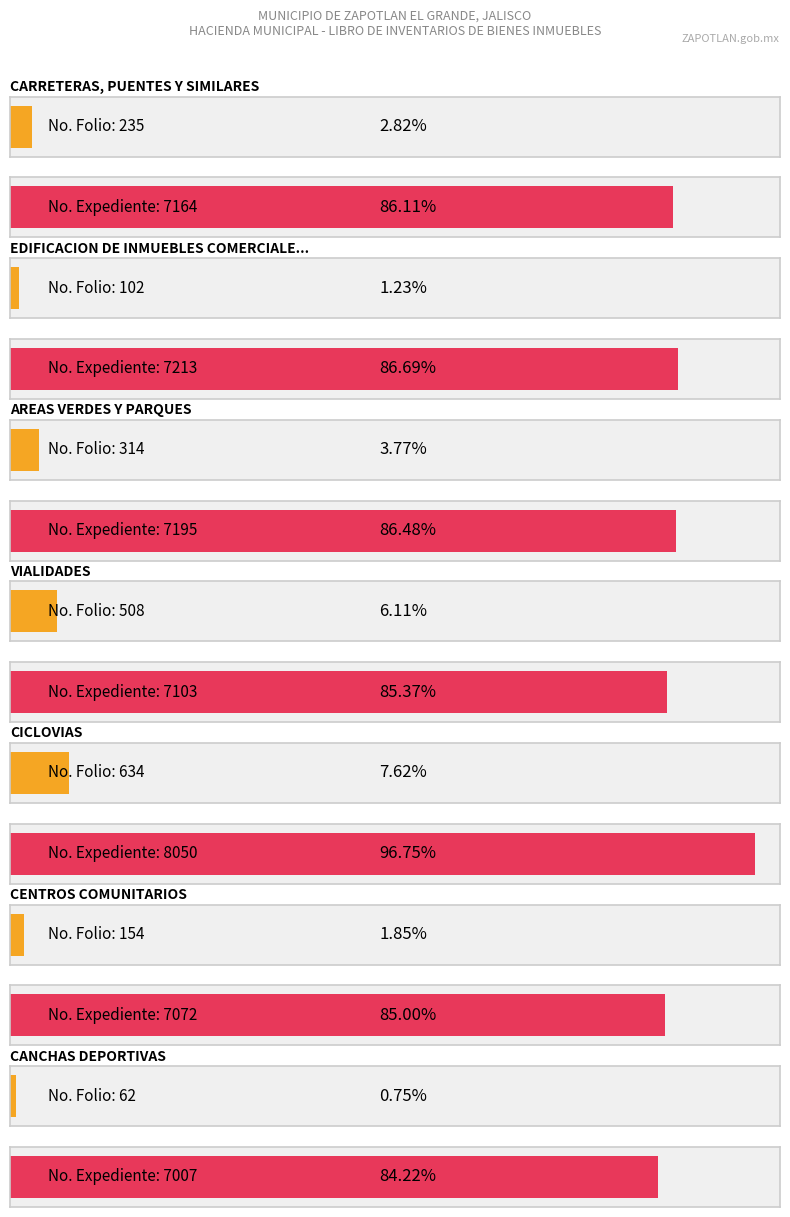

Rank the categories by No. Expediente value from lowest to highest.

6, 5, 3, 0, 2, 1, 4